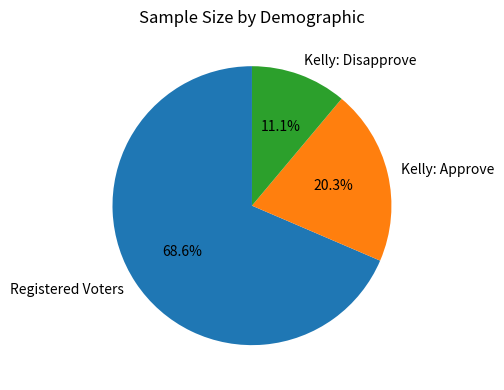

How many segments does this pie chart have?

3